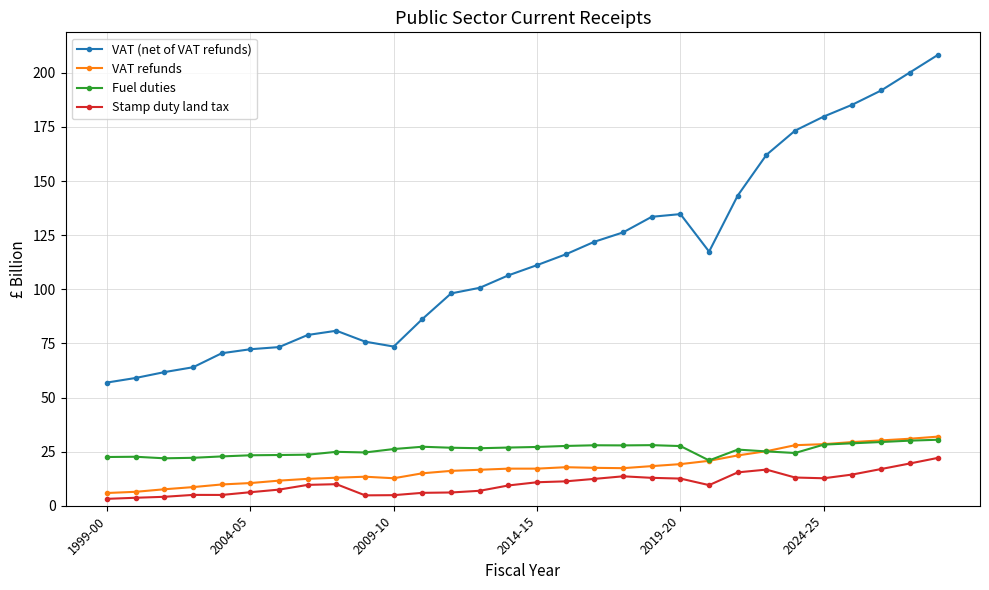

What is the greatest value displayed?

208.5